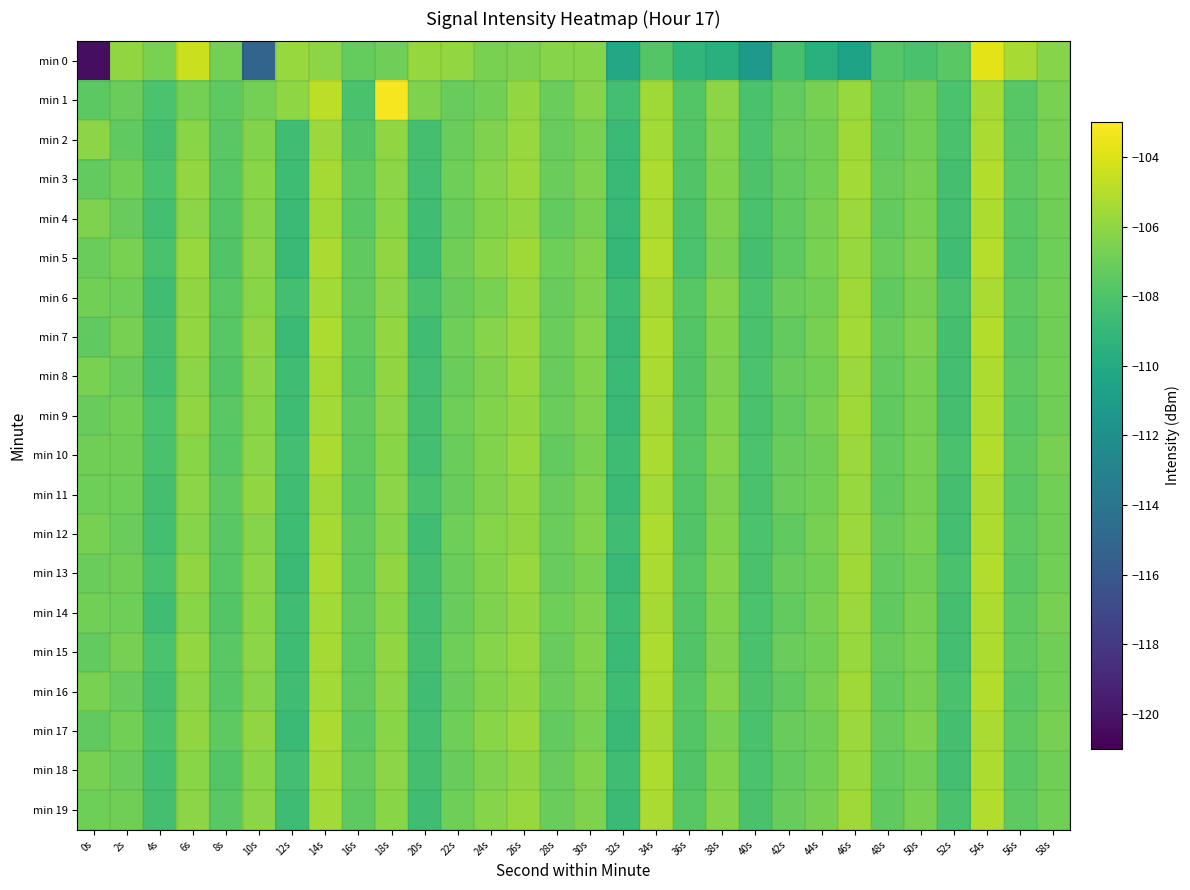

Which has a higher value, 16s or 38s?

16s